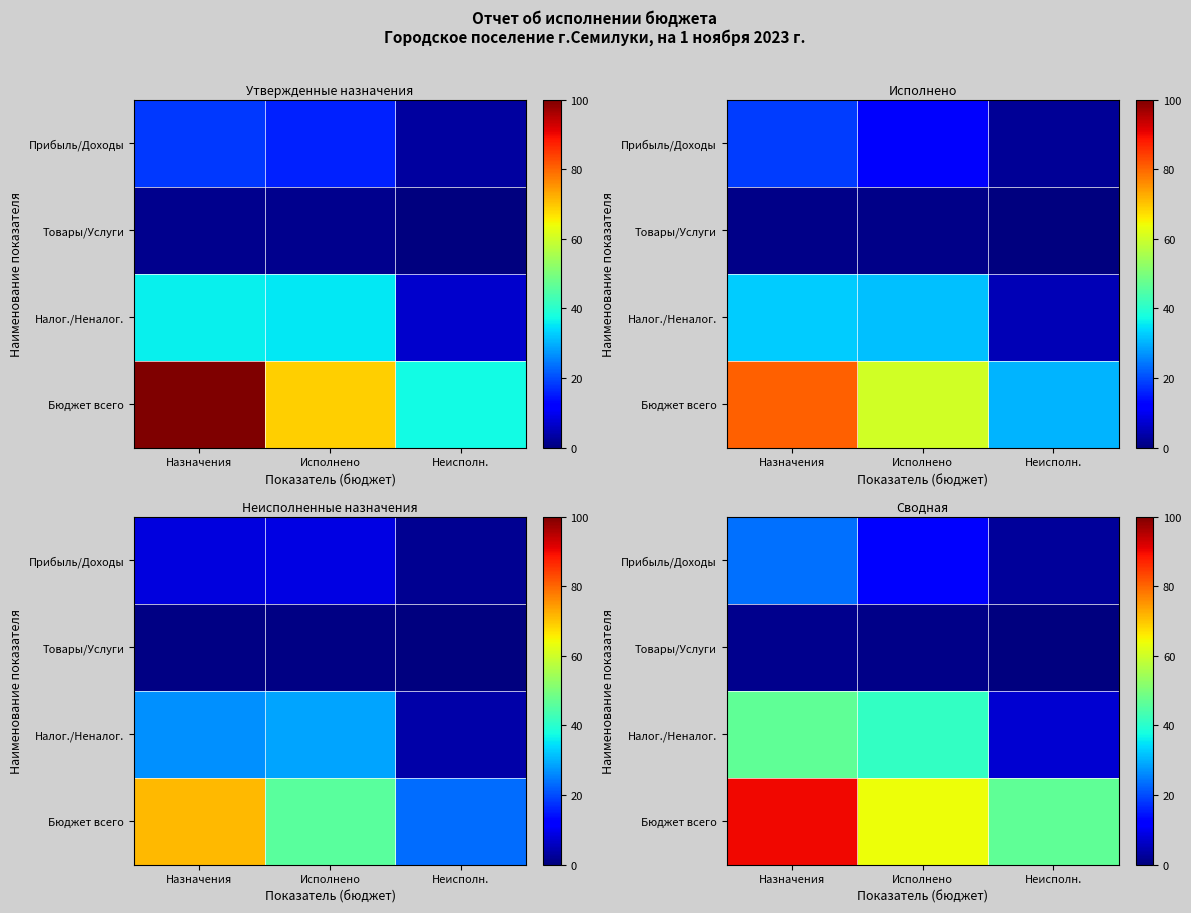

Where does the Бюджет всего series first go above 63?

Назначения